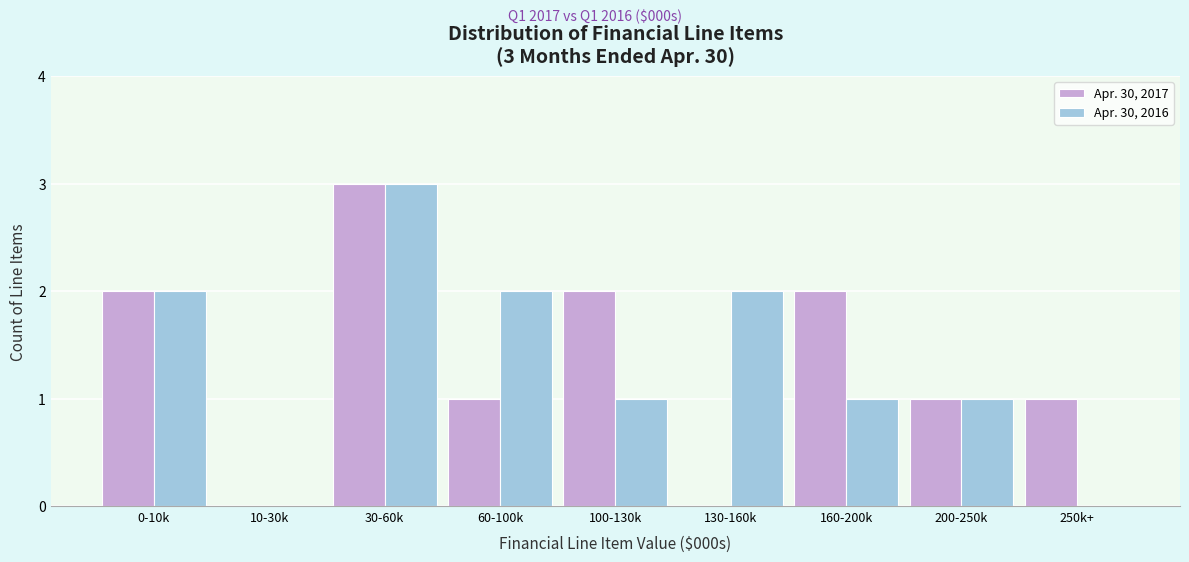

Reading right to left, what are all the values shown in this chart?

Apr. 30, 2017: 250k+=1	200-250k=1	160-200k=2	130-160k=0	100-130k=2	60-100k=1	30-60k=3	10-30k=0	0-10k=2
Apr. 30, 2016: 250k+=0	200-250k=1	160-200k=1	130-160k=2	100-130k=1	60-100k=2	30-60k=3	10-30k=0	0-10k=2